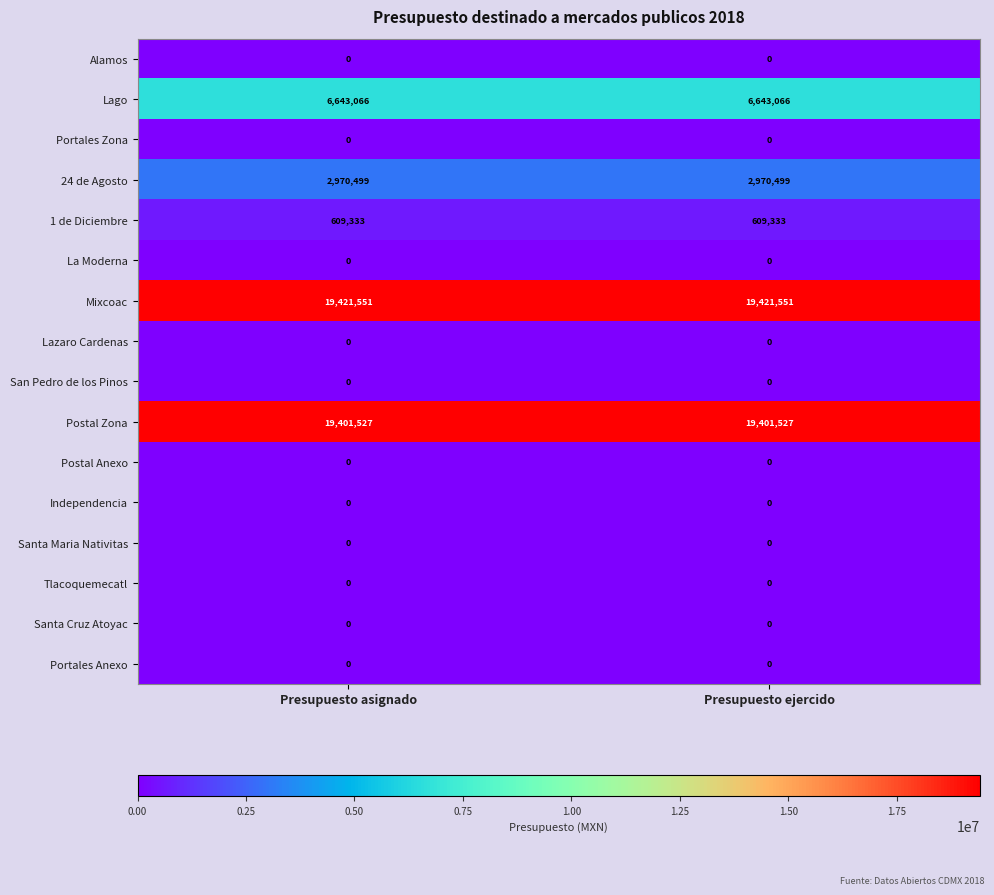

Which series has the largest total across all categories?

Mixcoac